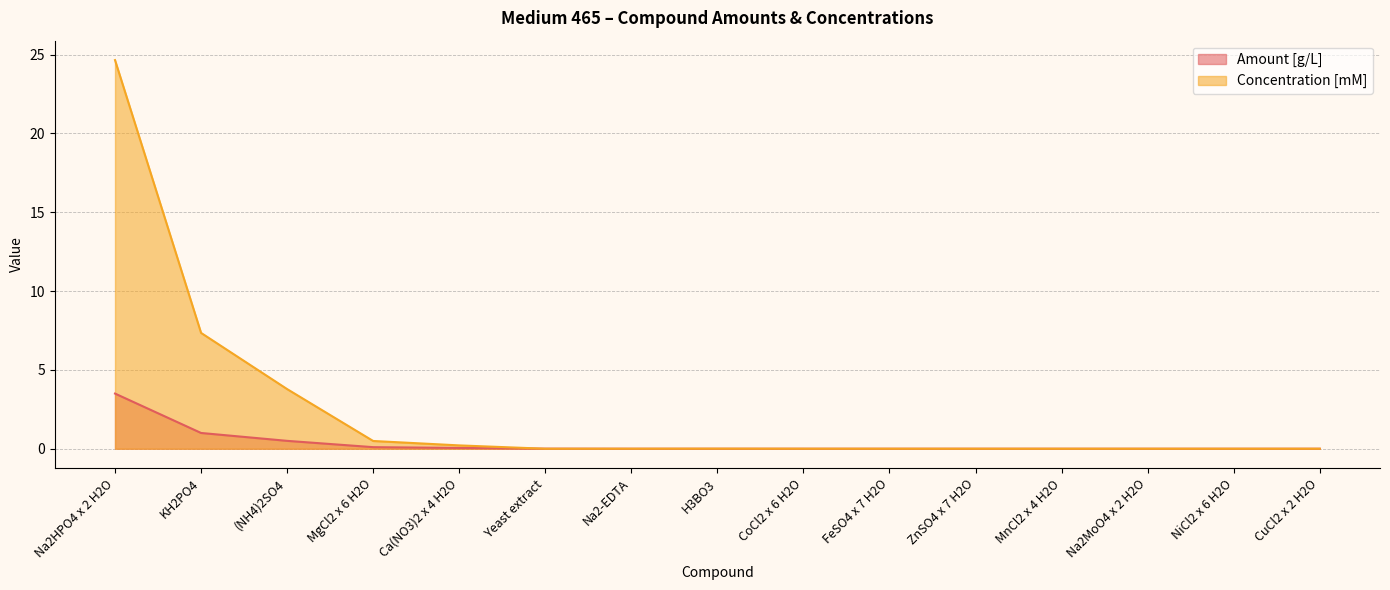

What is the label of the 15th point from the left?

CuCl2 x 2 H2O